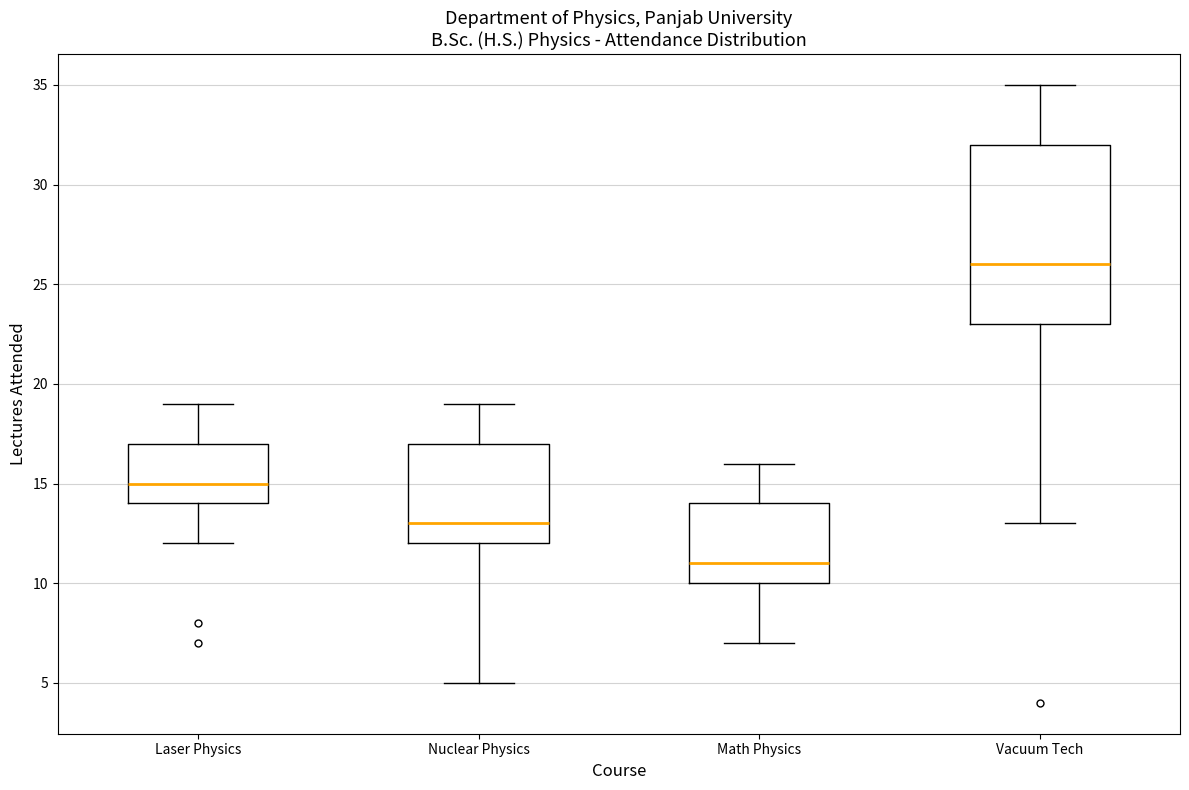

Where is the upper edge of the box for Math Physics on the y-axis? The values are not printed on the chart, so give them approximately, as read against the axis.

14